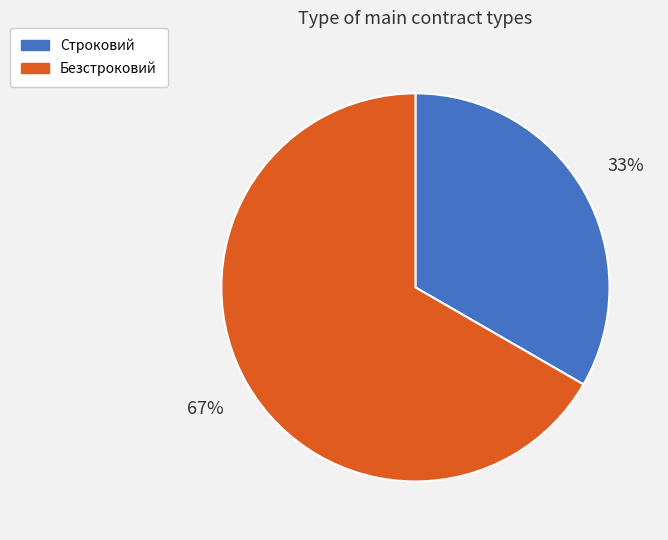

To the nearest percent, what is the combined percentage of Безстроковий and Строковий?

100%